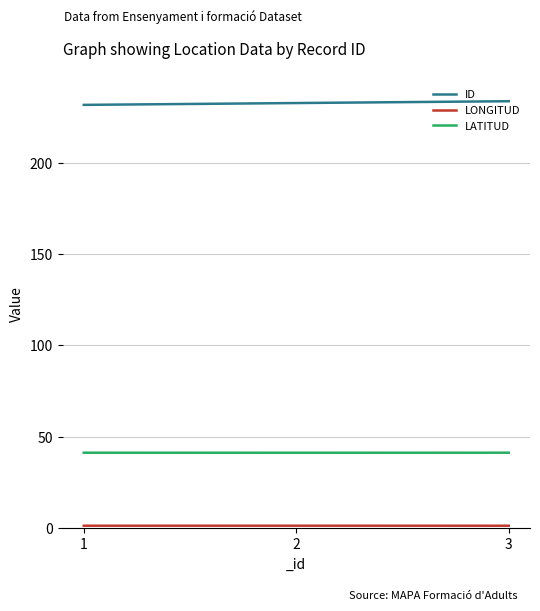

Which series has the largest total across all categories?

ID